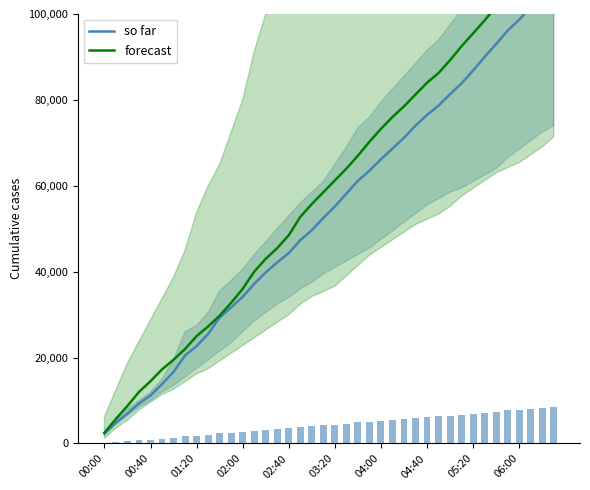

What is the total value across all series at 29?

164916.7